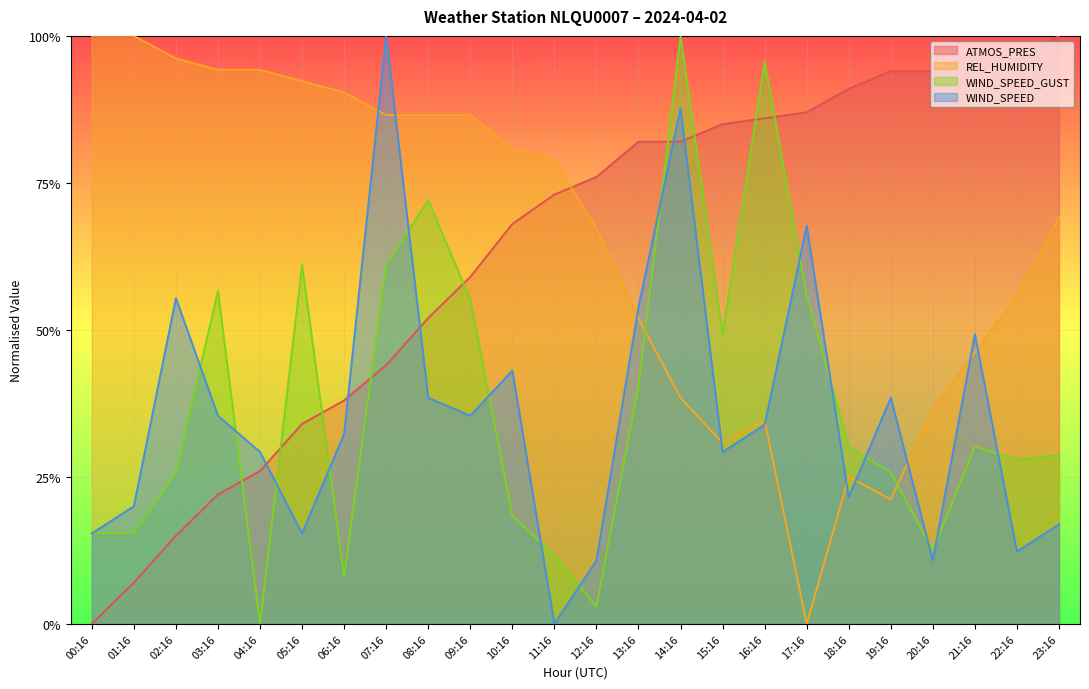

In WIND_SPEED, how many points are lower than both neighbors (excluding endpoints)?

7